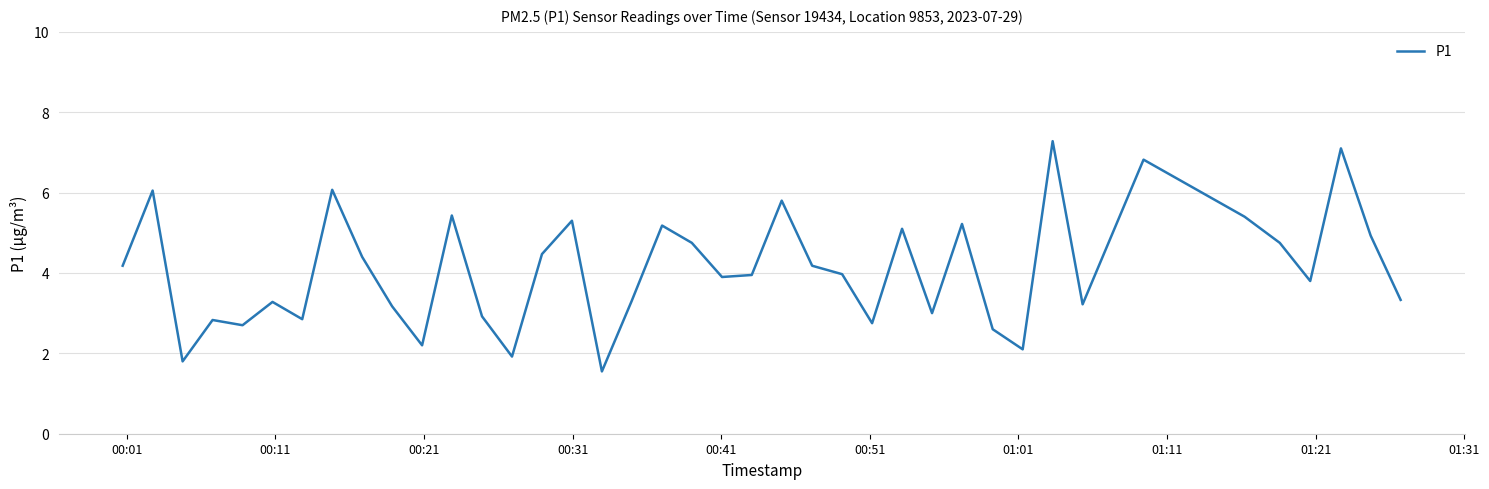

What is the smallest value displayed?

1.6